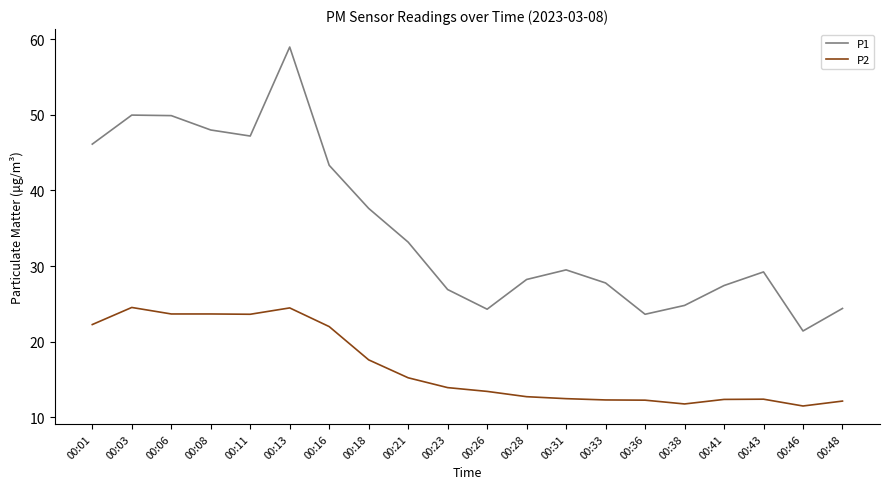

What is the difference between the highest and lowest values at 00:36?

11.4